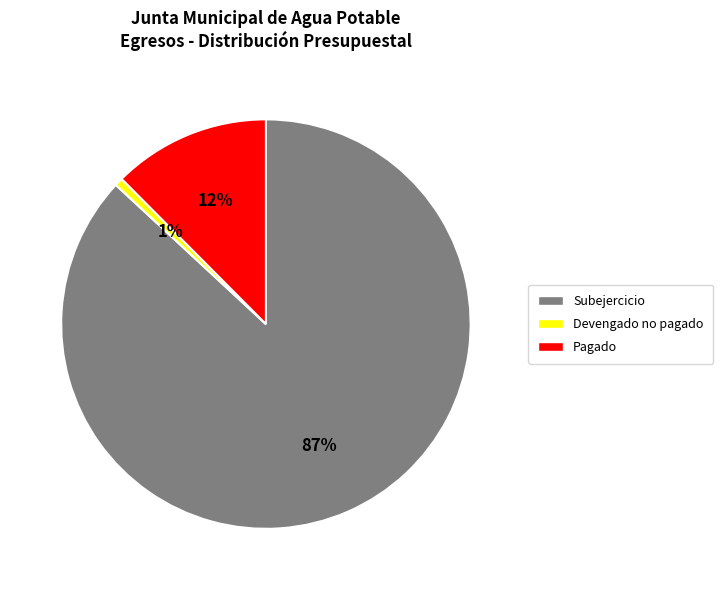

To the nearest percent, what is the difference between the largest and smallest slice percentages?

86%